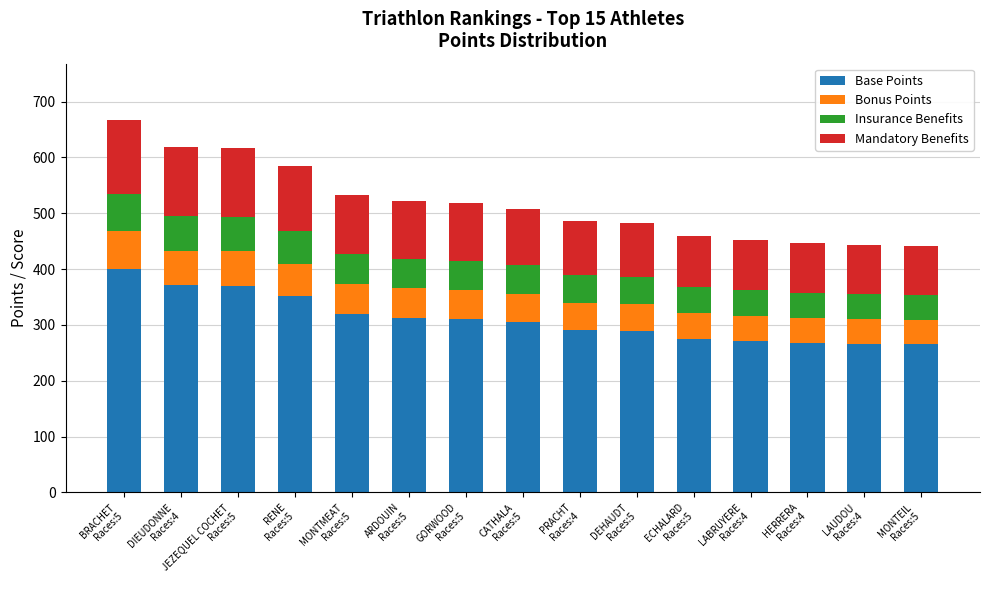

What is the minimum value for Base Points?

265.0